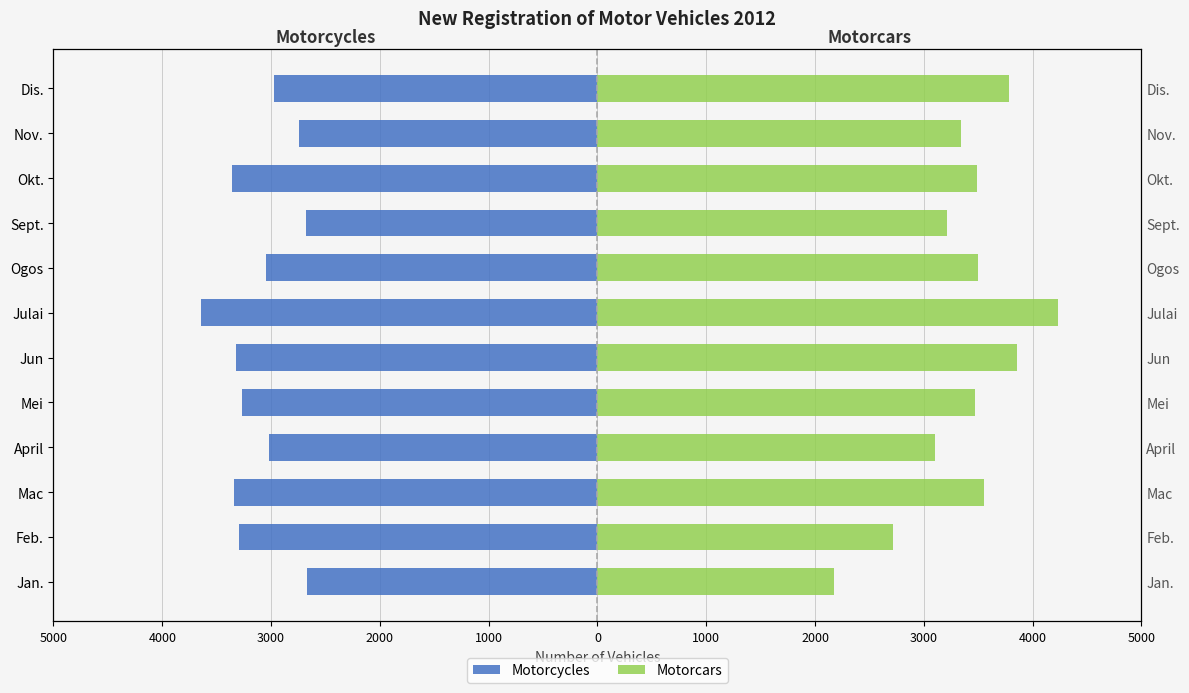

Which series has the largest total across all categories?

Motorcars